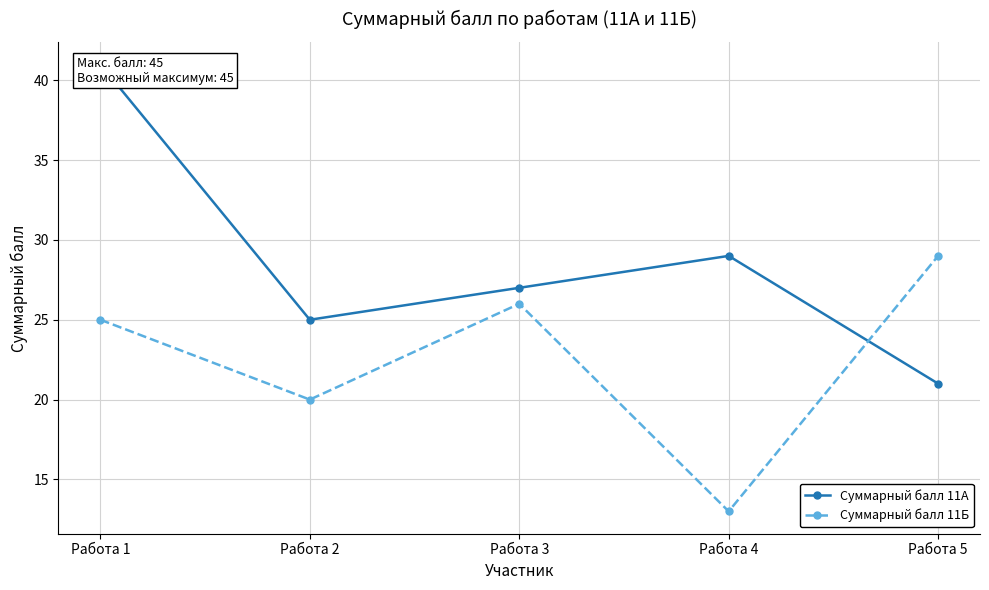

What is the value of the Суммарный балл 11А point at the 4th from the left?

29